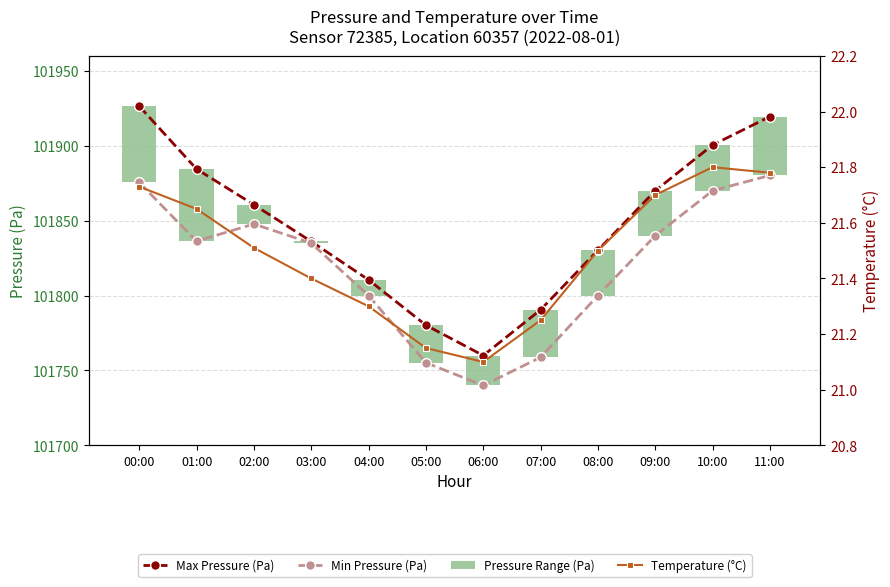

What is the highest value of the Pressure Range (Pa) series?

50.9